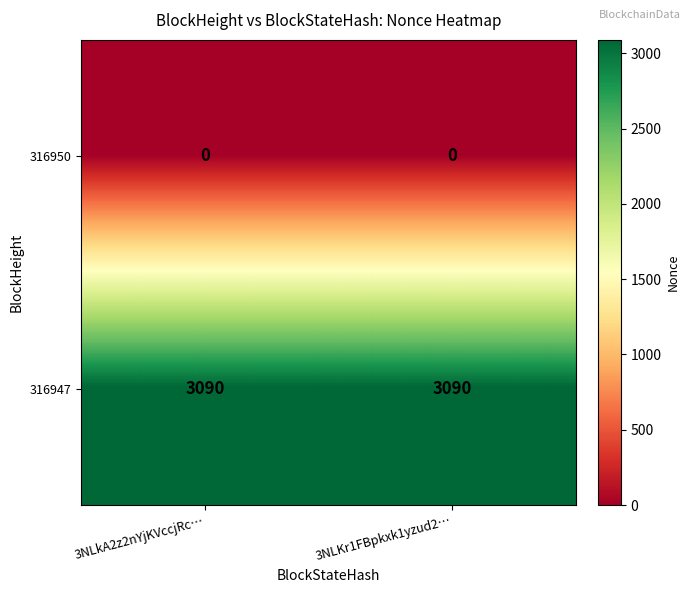

How many data points does each series have?

2